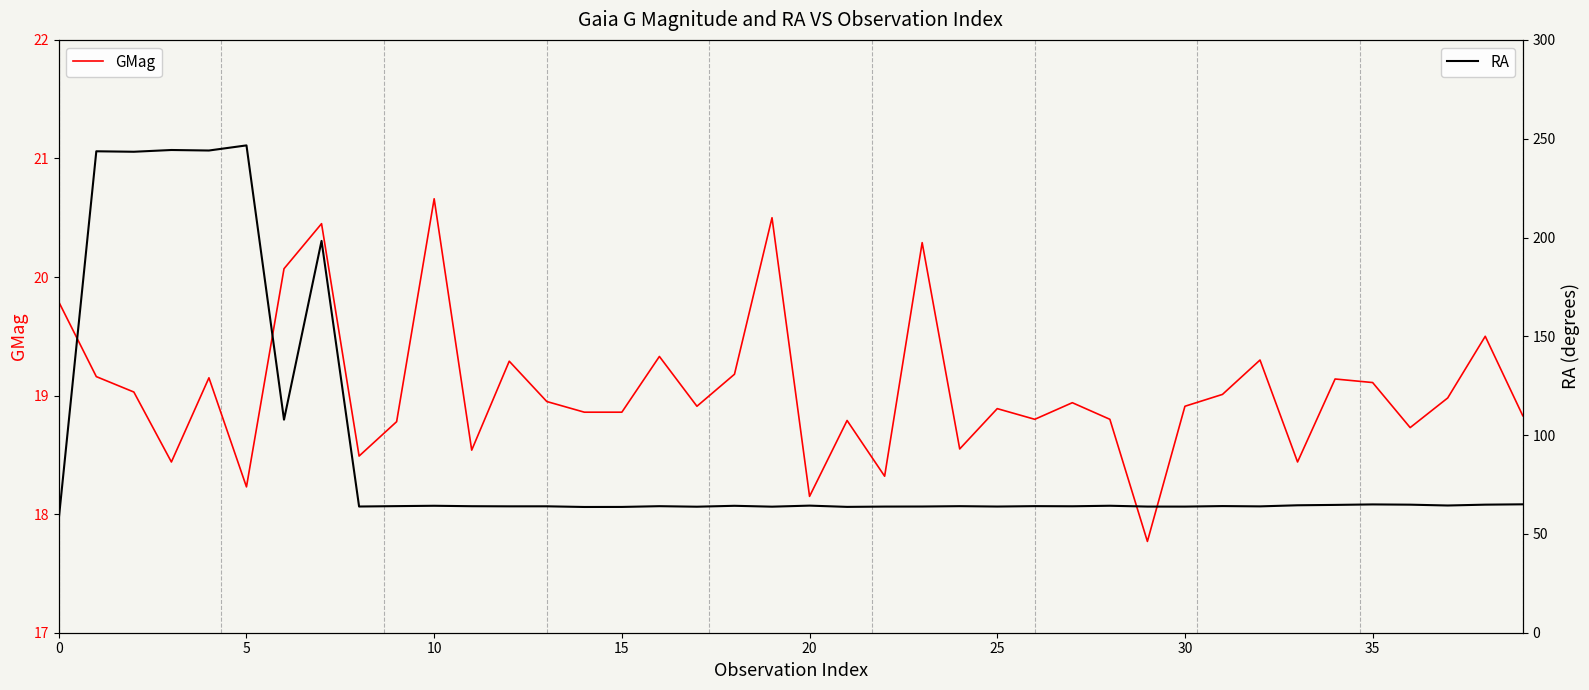

The GMag series shows 9.3 at 33. True or false?

False